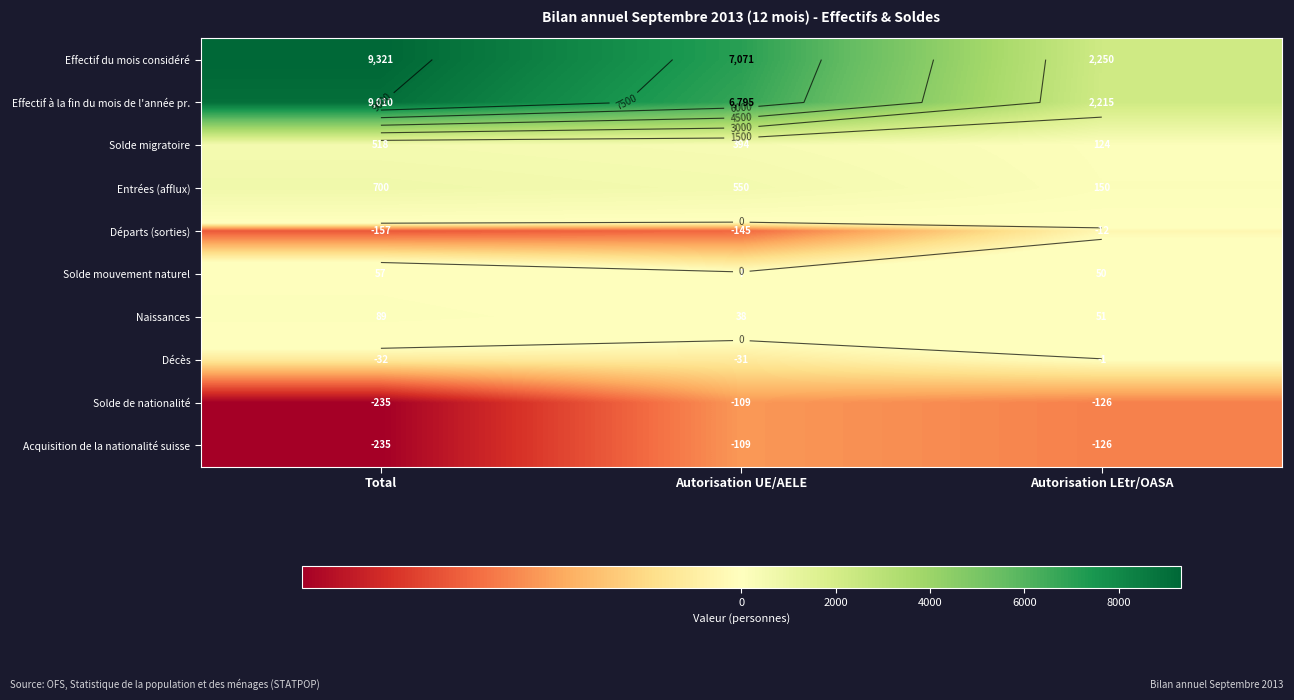

What is the average value of the Entrées (afflux) series?

467